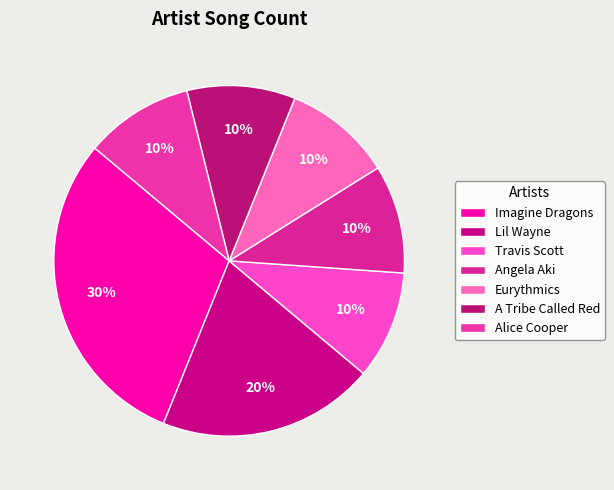

The Eurythmics slice represents 1% of the pie. True or false?

False